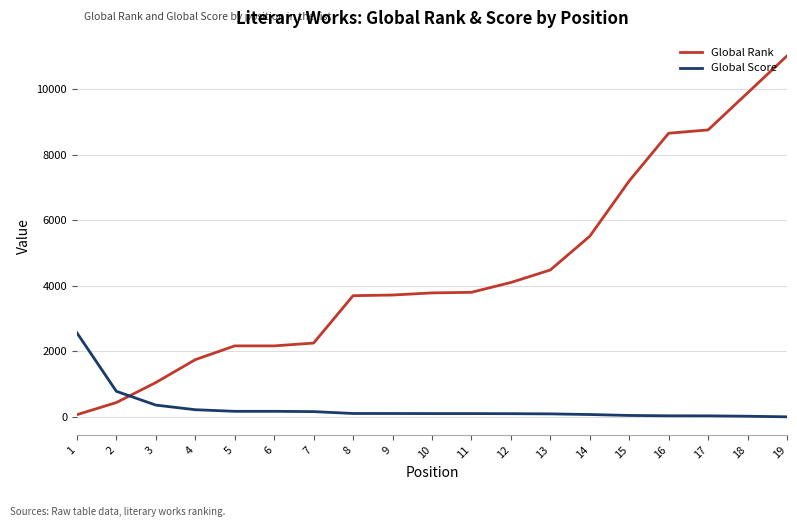

At which category does the chart reach its peak across all series?

19